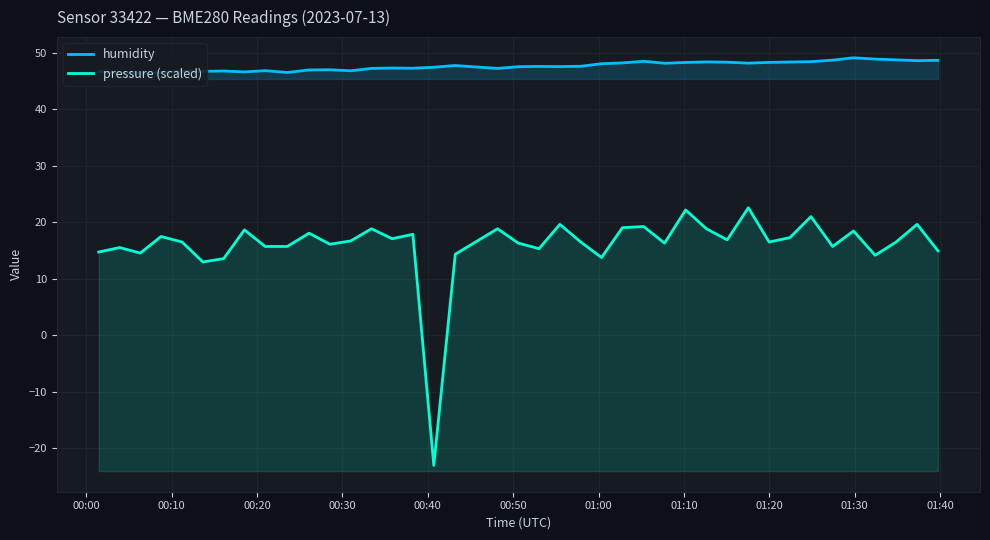

Reading left to right, transcribe all the data shown in this chart.

humidity: 46.7	46.4	46.4	46.5	46.7	46.7	46.8	46.6	46.8	46.5	46.9	47.0	46.8	47.2	47.3	47.2	47.4	47.7	47.2	47.5	47.6	47.5	47.6	48.0	48.2	48.5	48.1	48.3	48.4	48.3	48.1	48.3	48.3	48.4	48.7	49.1	48.9	48.7	48.6	48.6
pressure (scaled): 14.7	15.5	14.6	17.5	16.5	13.0	13.6	18.7	15.7	15.7	18.1	16.1	16.7	18.9	17.1	17.9	-23.0	14.4	18.9	16.3	15.3	19.6	16.5	13.8	19.0	19.2	16.3	22.2	18.9	16.9	22.6	16.5	17.3	21.0	15.7	18.5	14.2	16.5	19.6	14.9